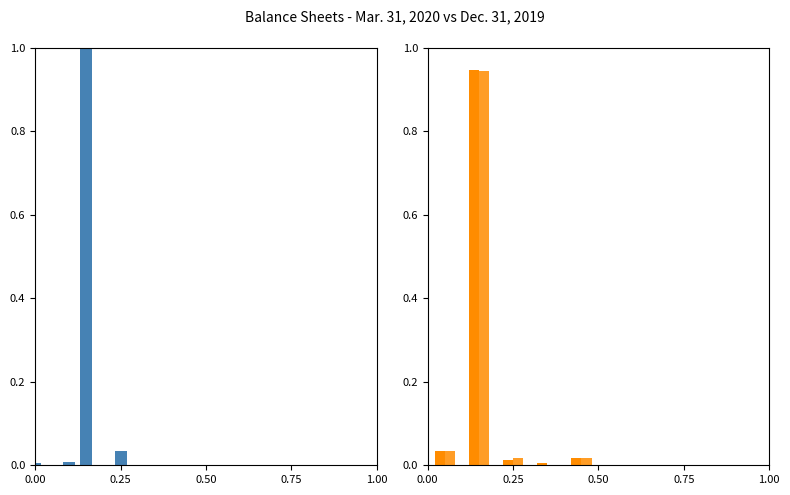

What are all the series names shown in the legend?

Mar. 31, 2020, Dec. 31, 2019